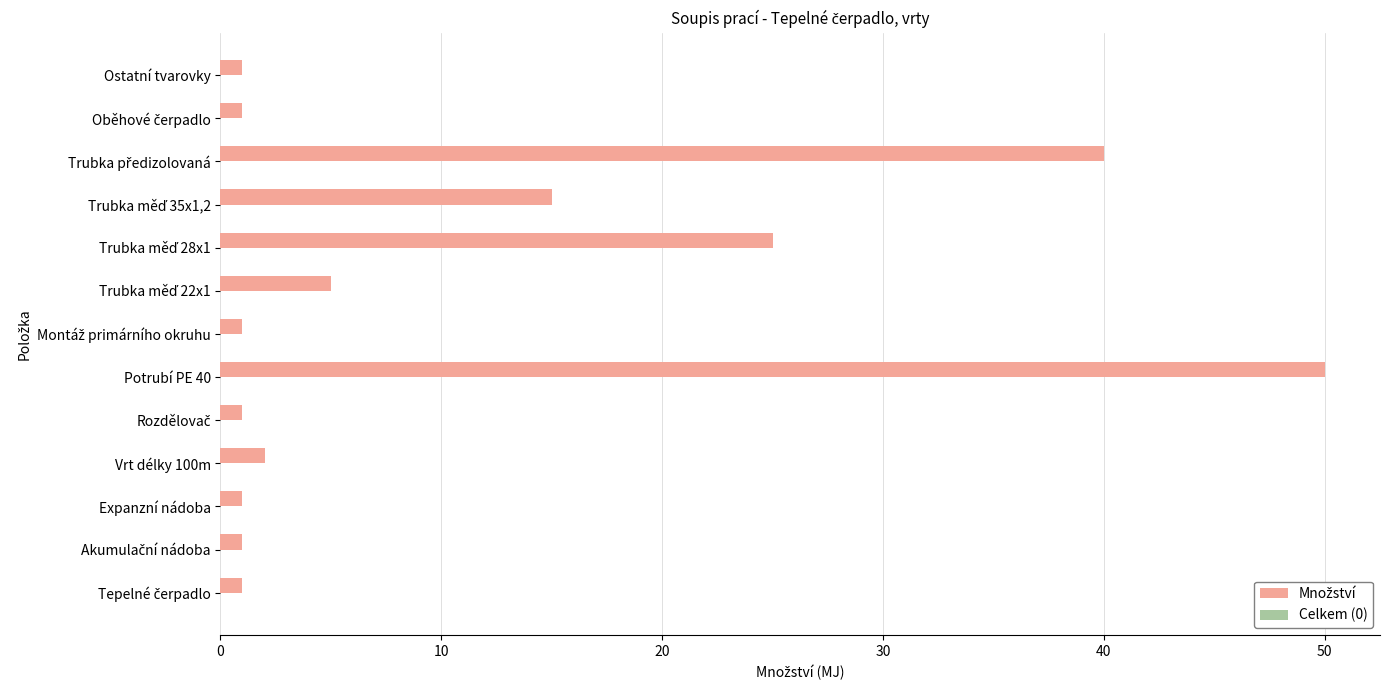

What is the greatest value displayed?

50